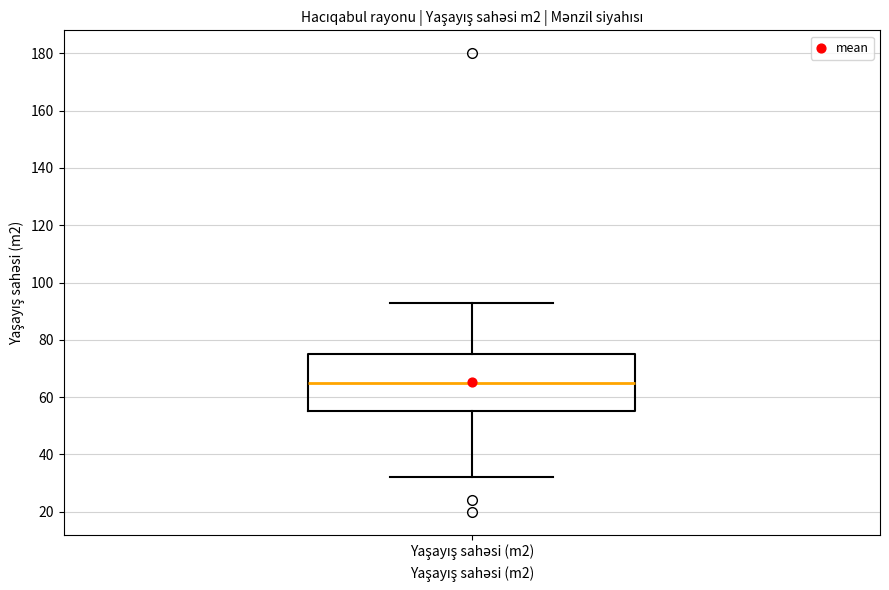

Where is the lower edge of the box for Yaşayış sahəsi (m2) on the y-axis? The values are not printed on the chart, so give them approximately, as read against the axis.

56